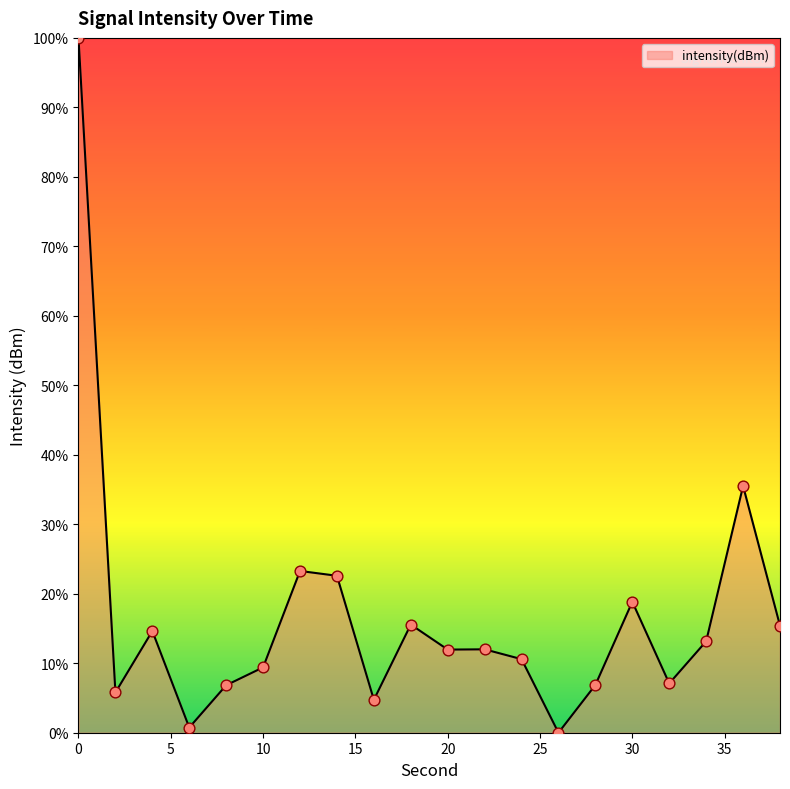

What is the difference between the maximum and minimum values?

100.0